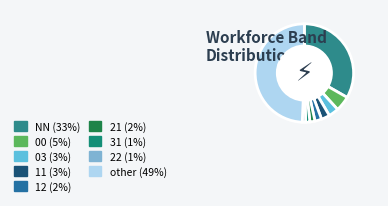

How many segments does this pie chart have?

9